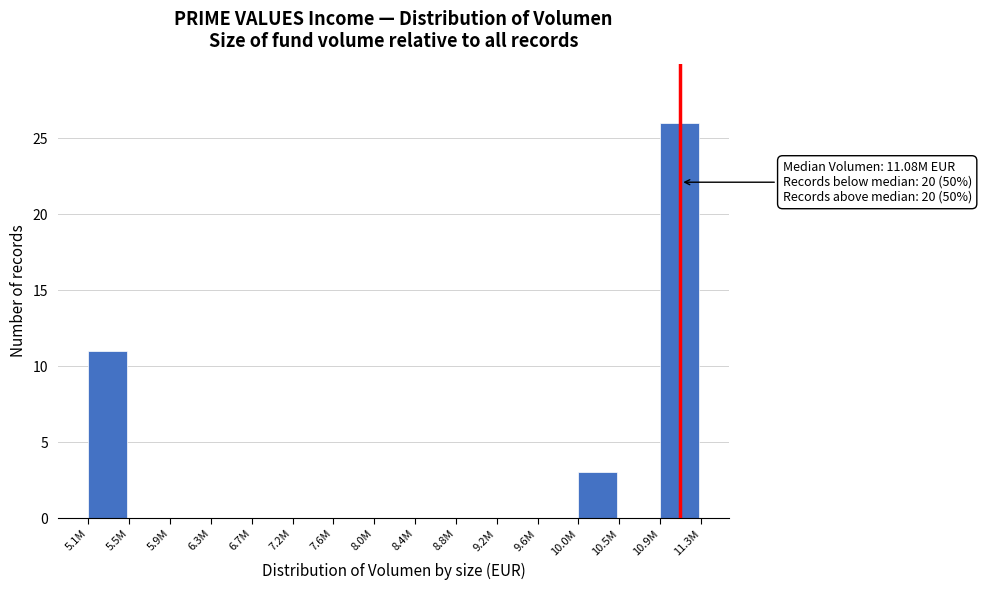

Reading left to right, list all the values displayed in this chart.

5.1M=11	5.5M=0	5.9M=0	6.3M=0	6.7M=0	7.2M=0	7.6M=0	8.0M=0	8.4M=0	8.8M=0	9.2M=0	9.6M=0	10.0M=3	10.5M=0	10.9M=26